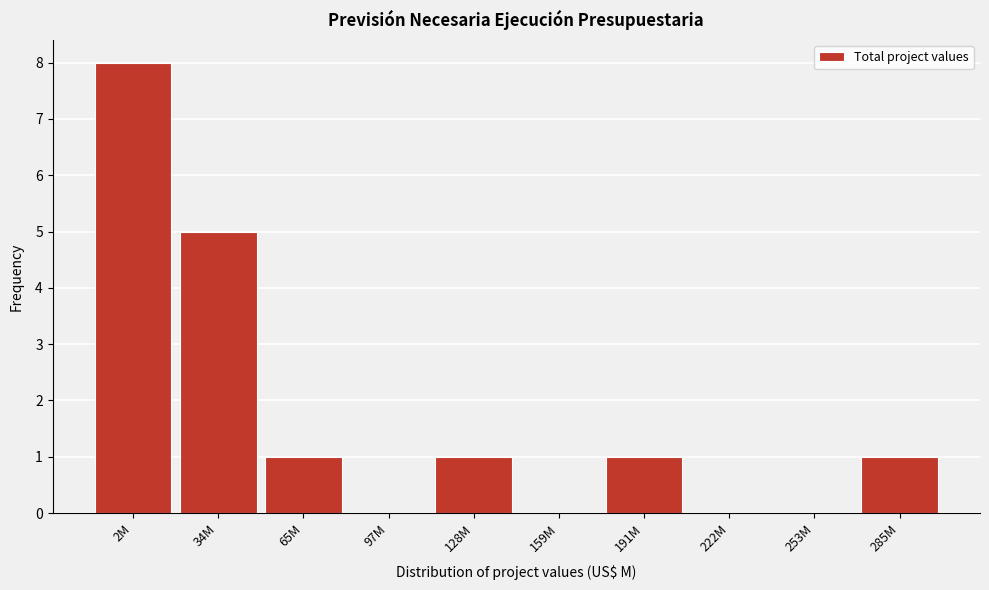

Reading right to left, list all the values displayed in this chart.

285M=1	253M=0	222M=0	191M=1	159M=0	128M=1	97M=0	65M=1	34M=5	2M=8